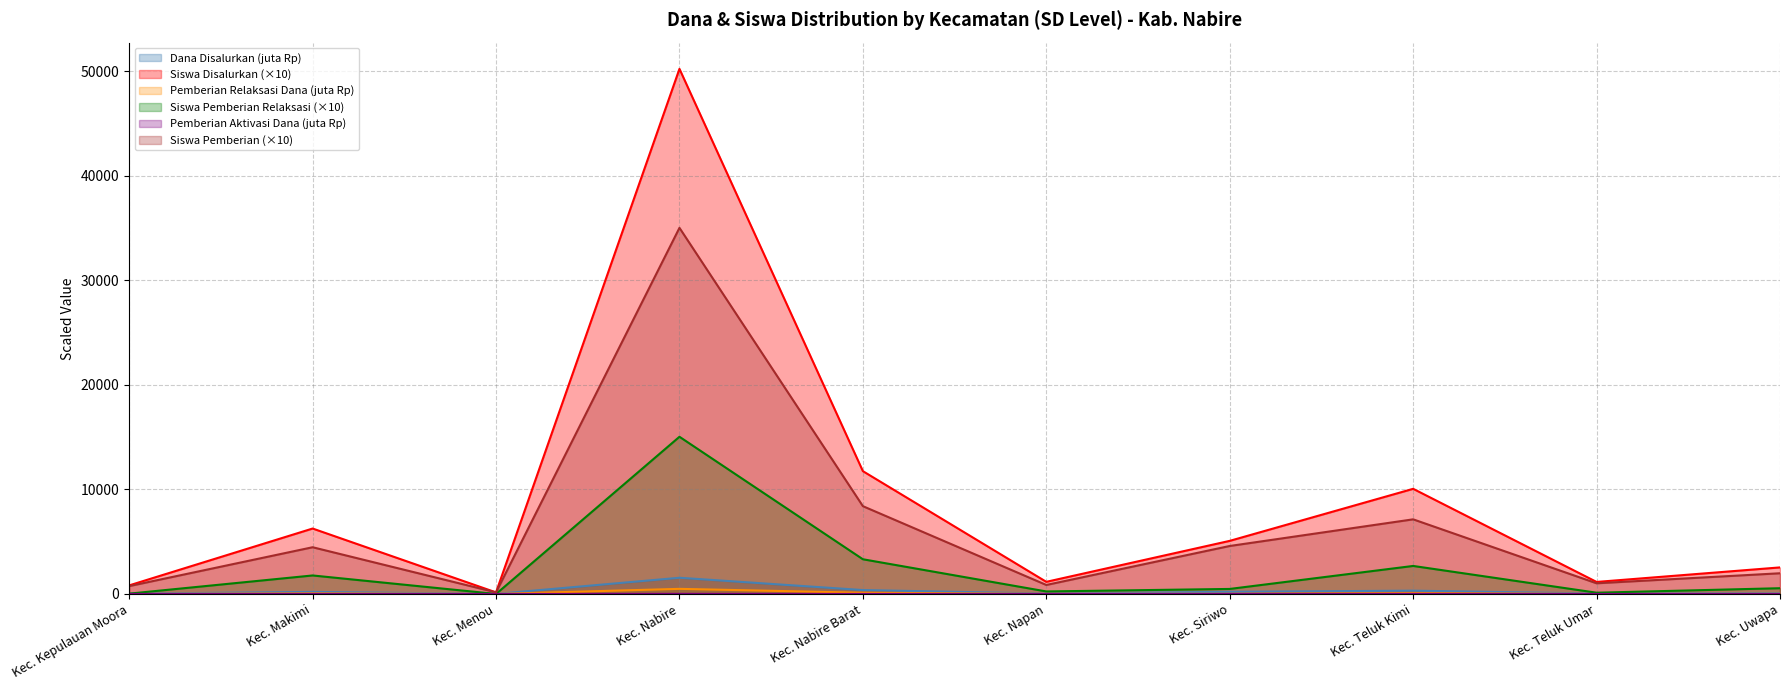

At how many categories does at least one series exceed 48668?

1